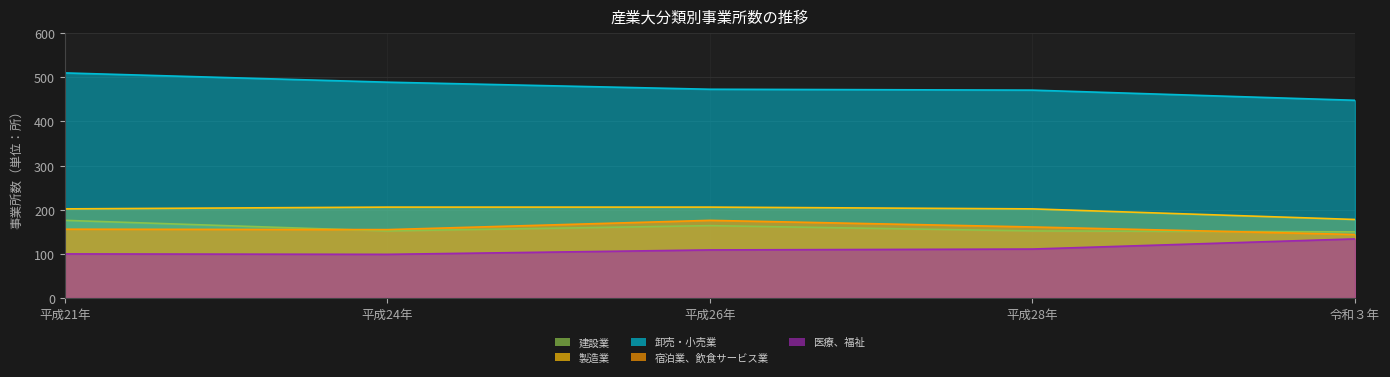

Count the 製造業 values in the range 202 to 206.

4